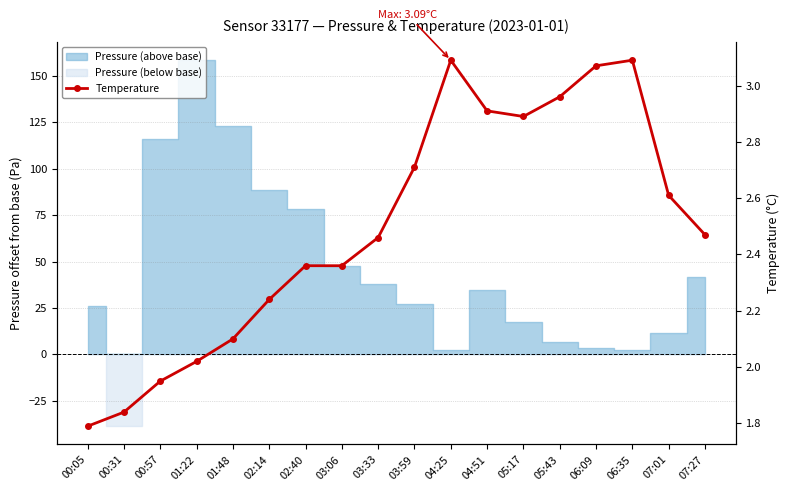

What is the label of the 4th point from the left?

01:22